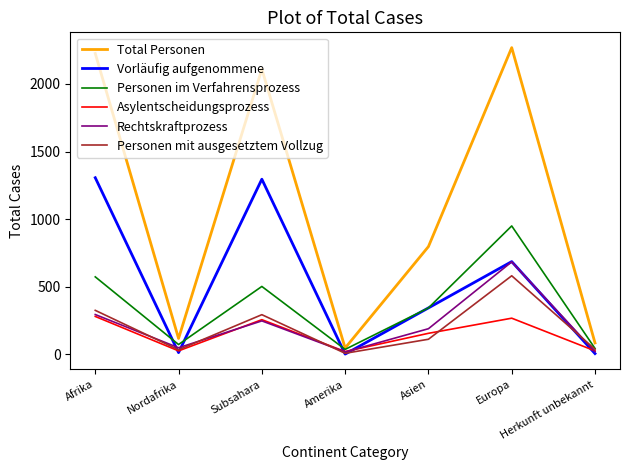

Is it true that Rechtskraftprozess equals 683 at Europa?

True